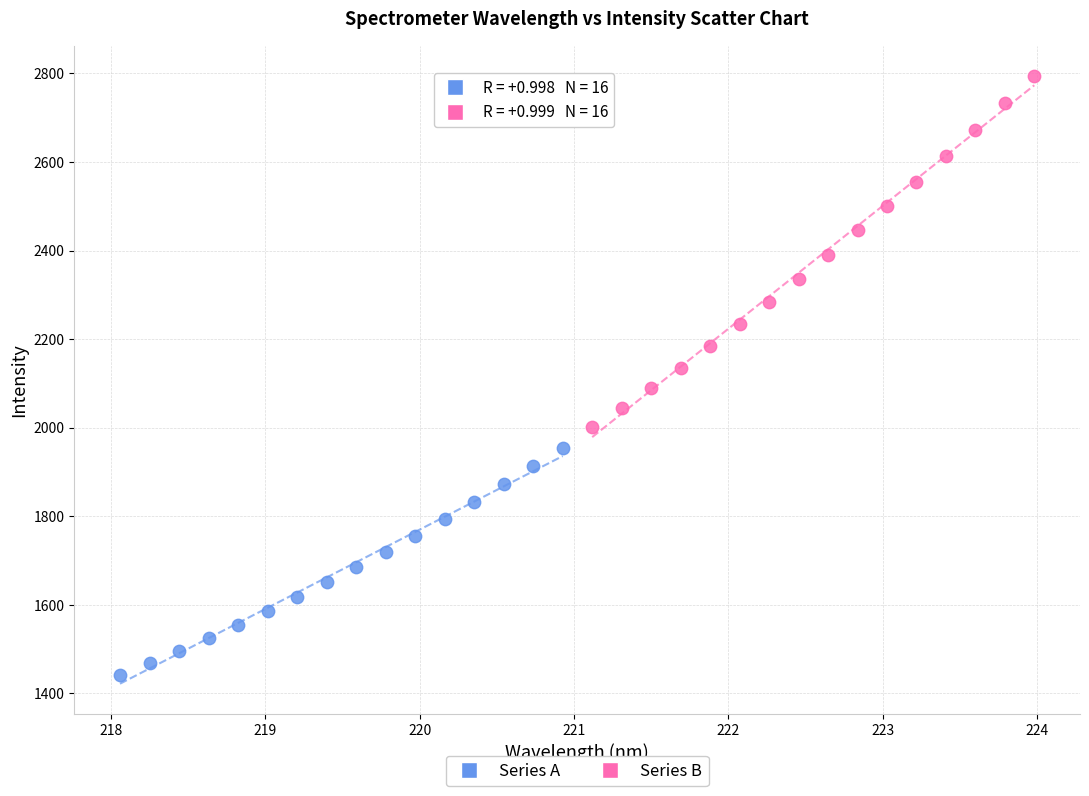

Which series has the widest spread of Y values?

Series B